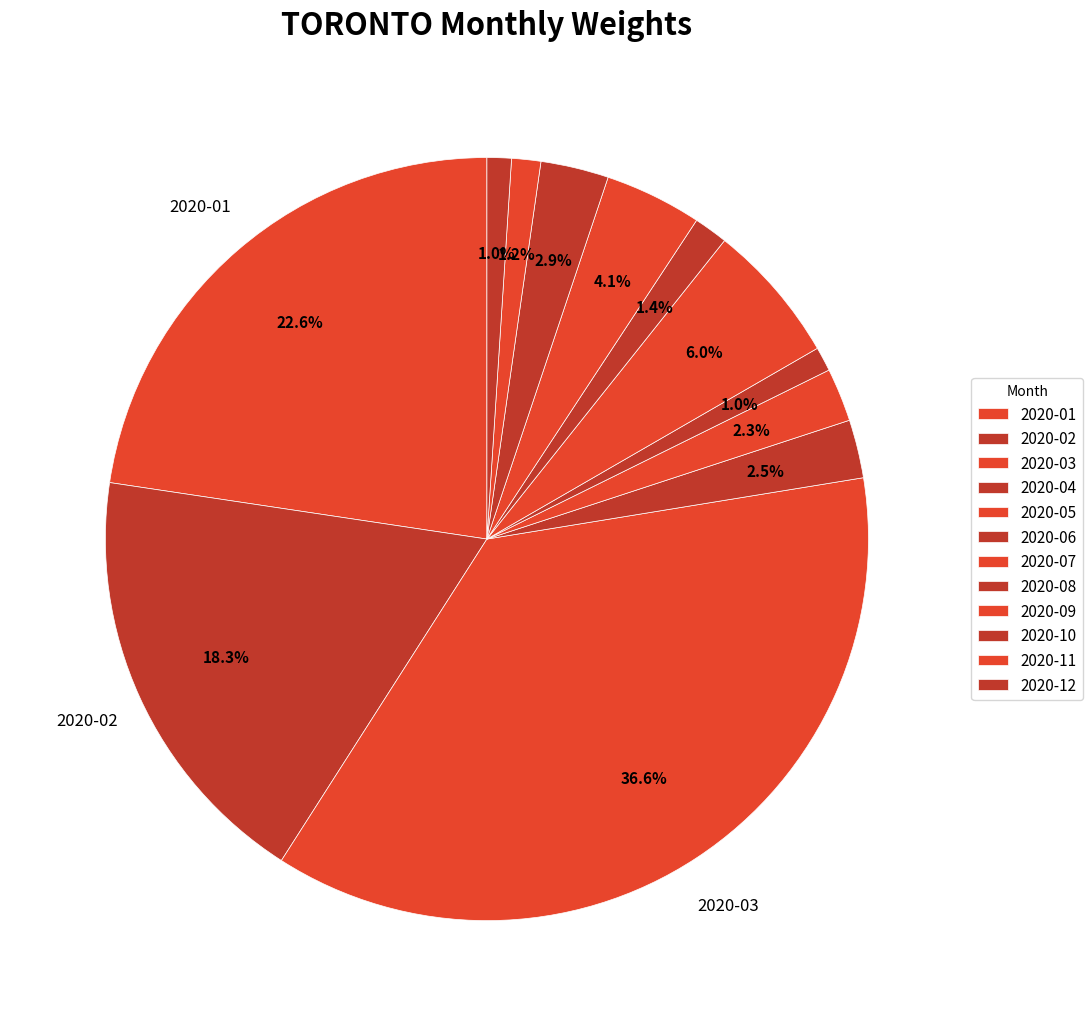

Count the number of slices in the pie.

12